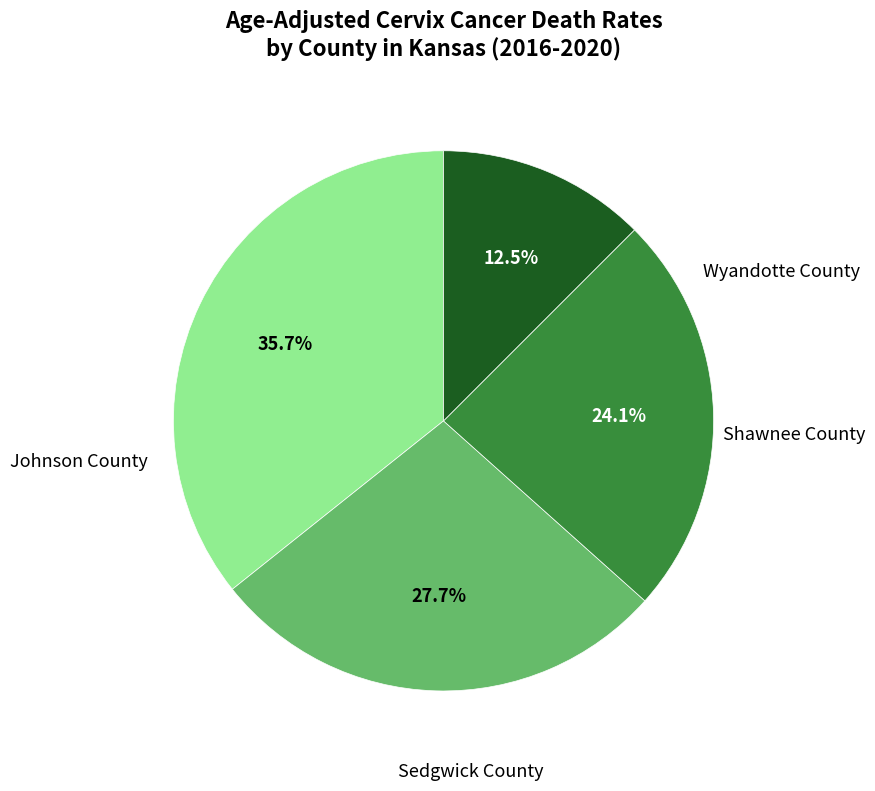

Is there any slice that represents more than half of the pie?

No